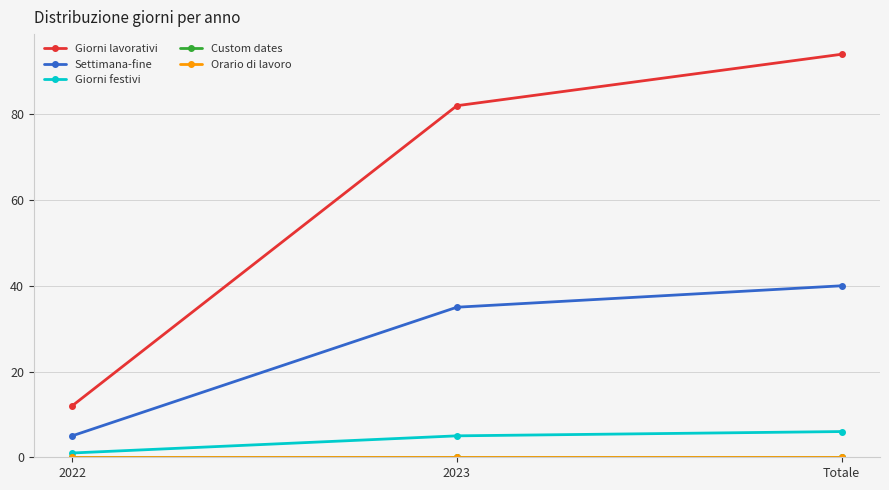

What is the maximum value for Giorni festivi?

6